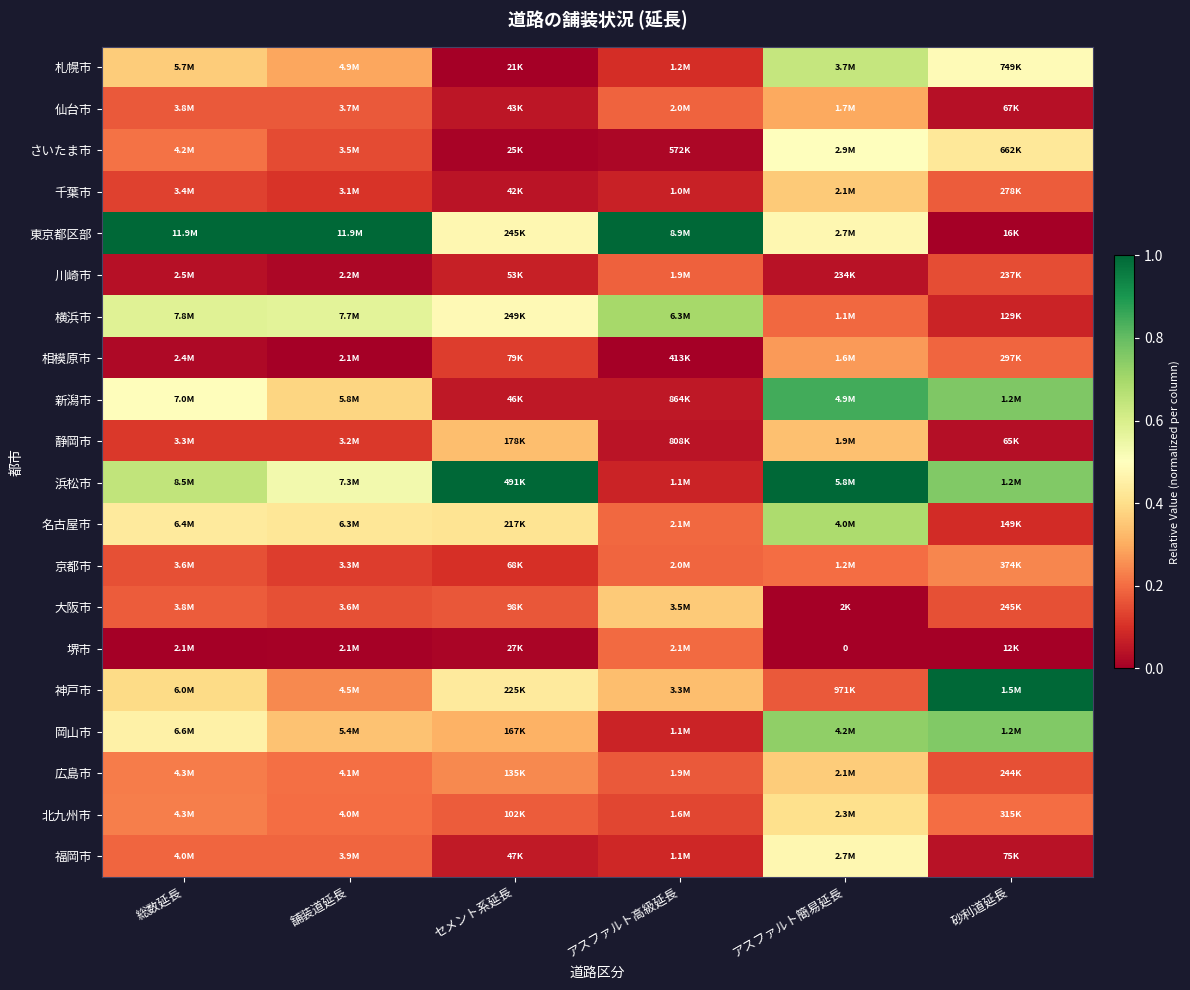

What is the greatest value displayed?

1.0